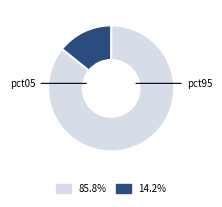

Is there a majority slice in this chart?

Yes